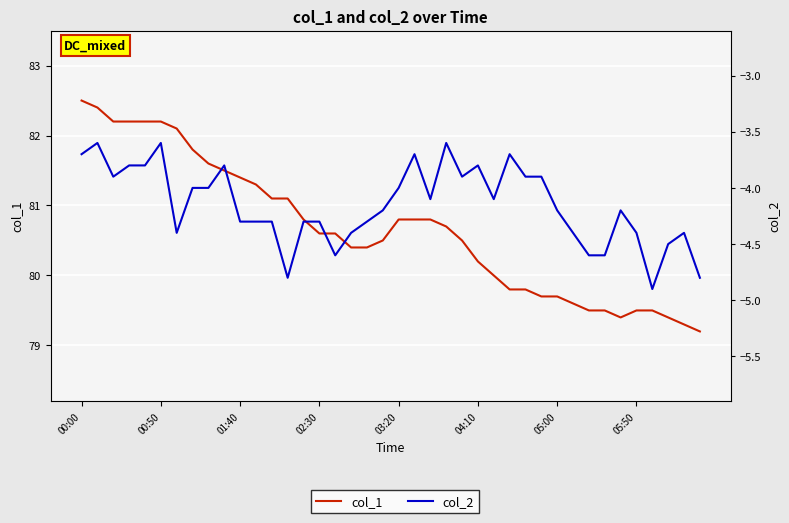

True or false: col_1 and col_2 cross at least once.

False